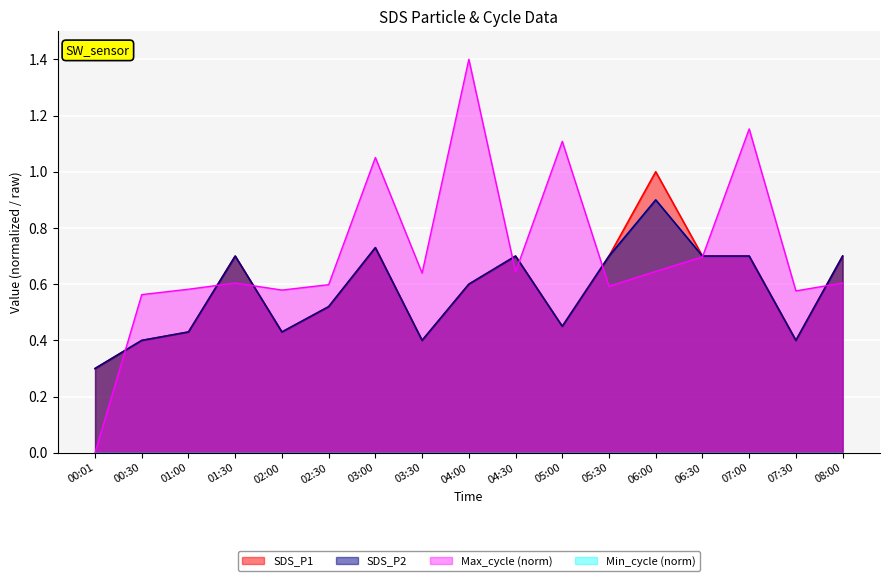

Where is the first local maximum for SDS_P1?

01:30